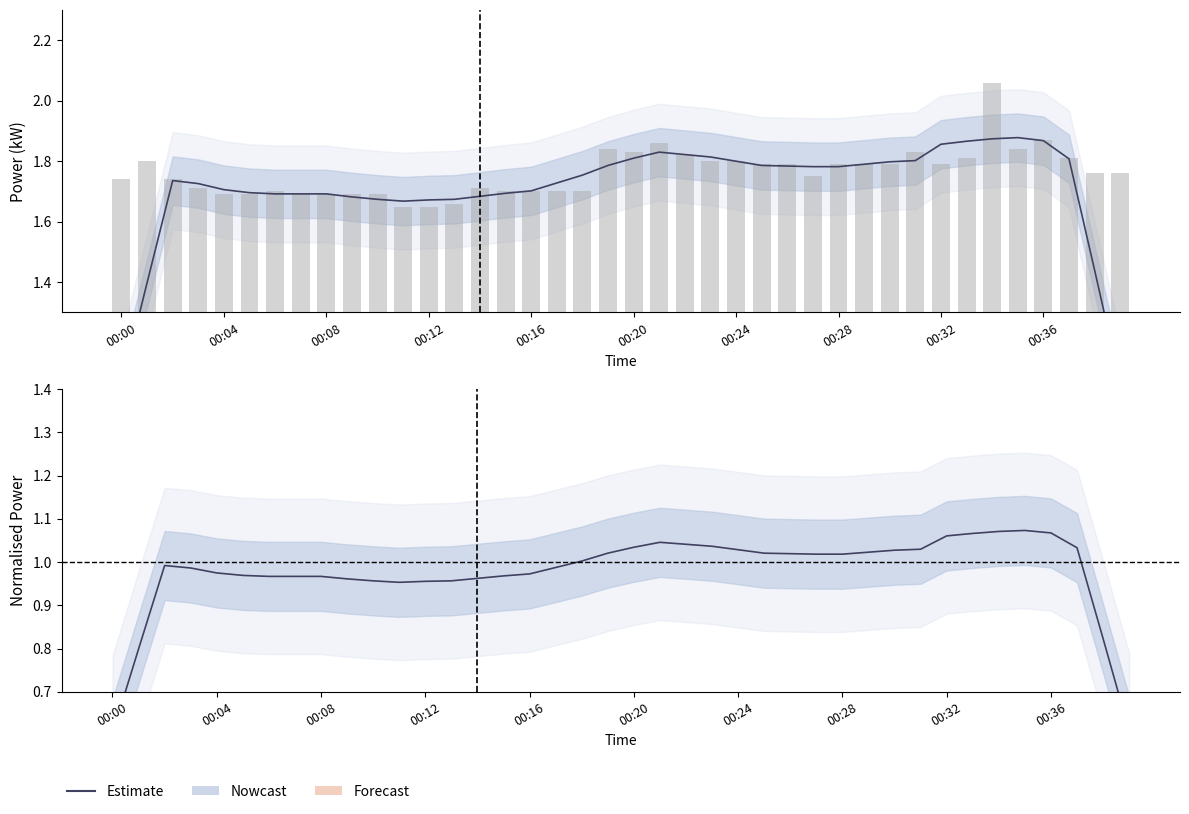

How many groups of bars are there?

40